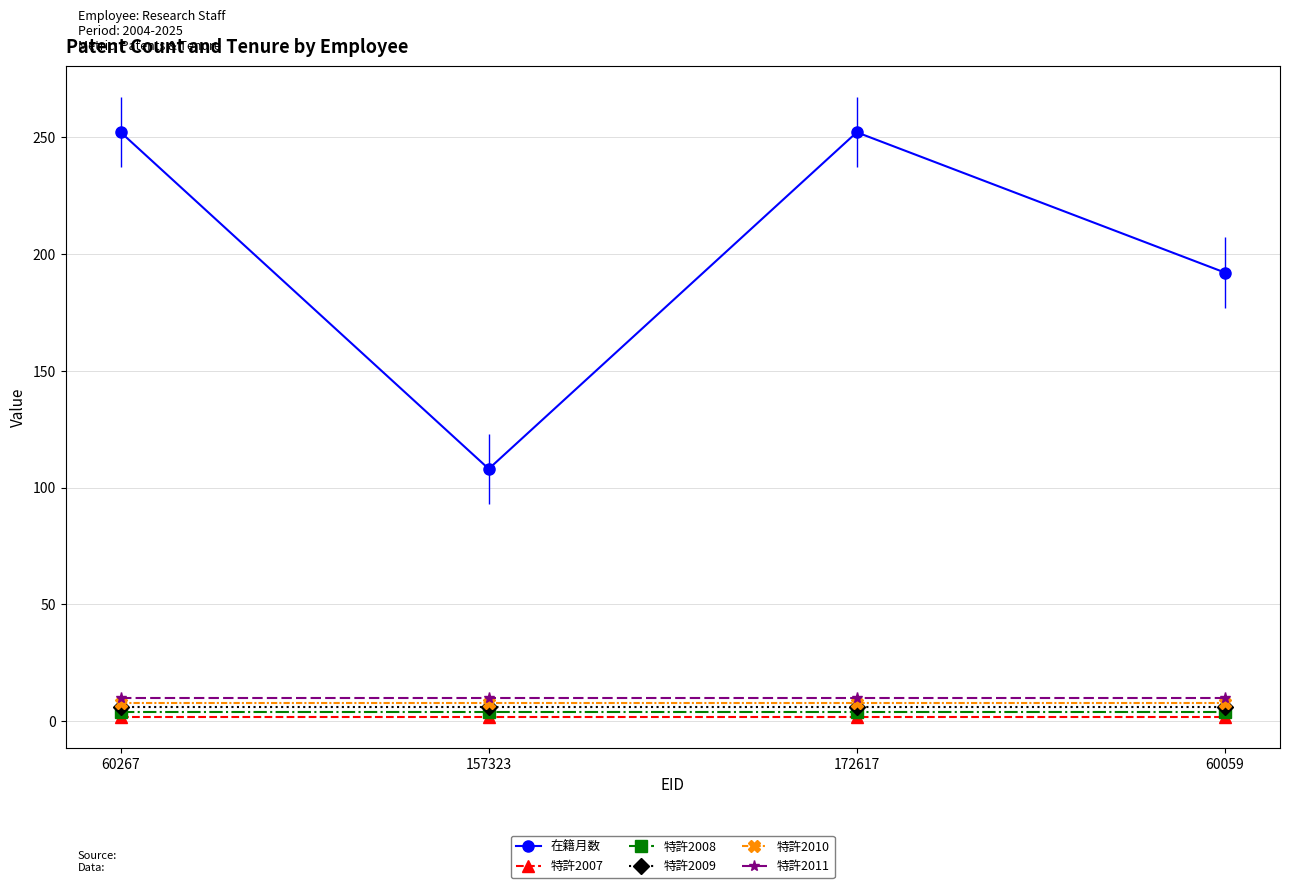

What is the sum of the 特許2007 values at 157323 and 60059?

4